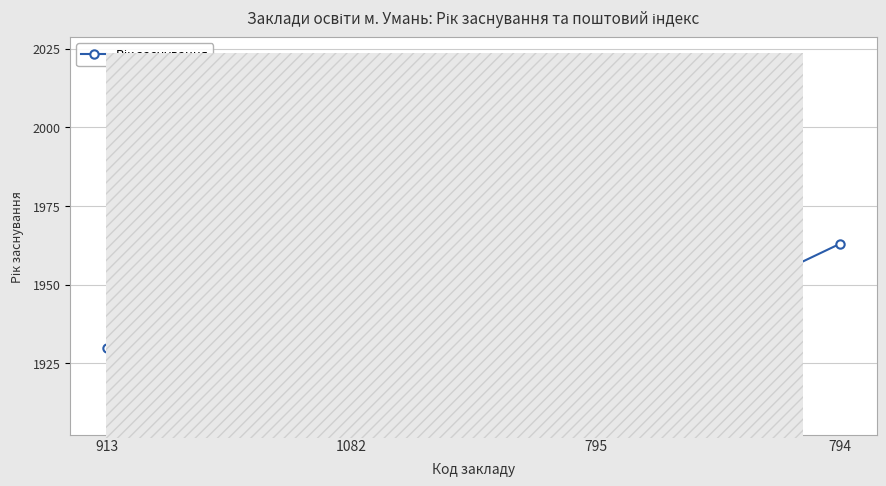

List the labels in order of value, smallest first.

795, 913, 794, 1082